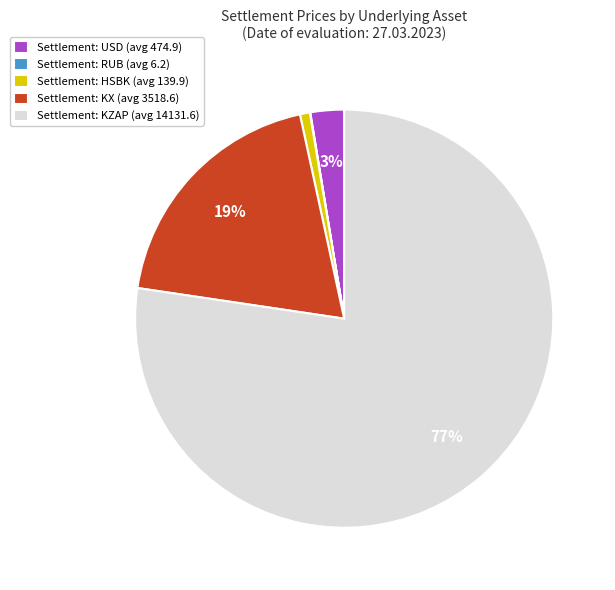

To the nearest percent, what is the difference between the largest and smallest slice percentages?

77%